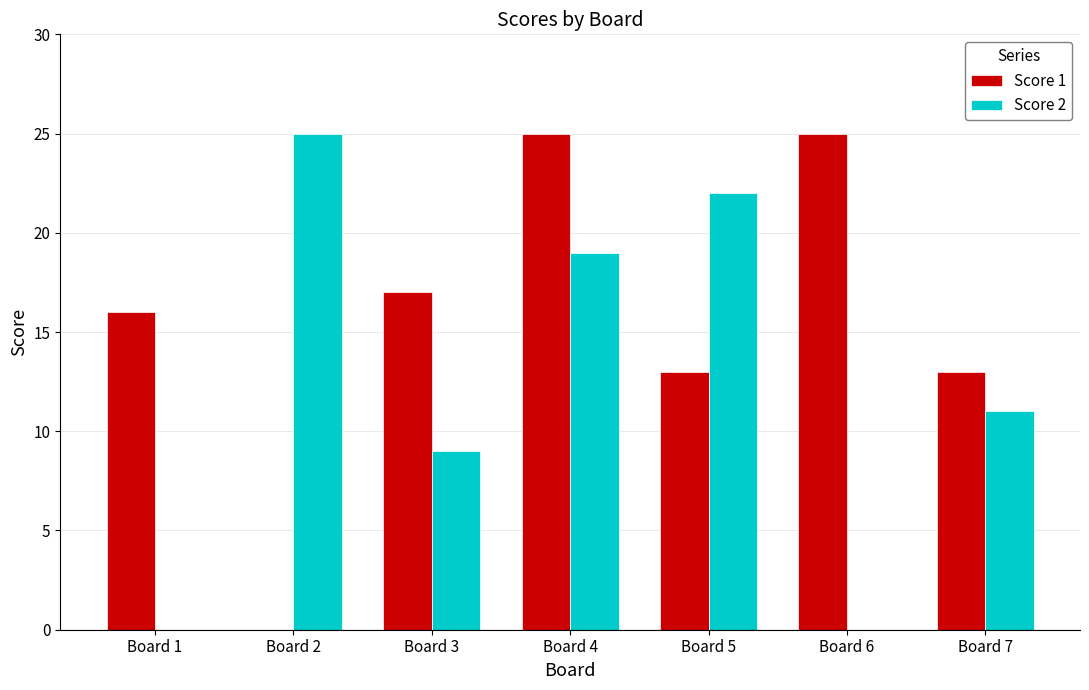

Does the chart contain stacked bars?

No